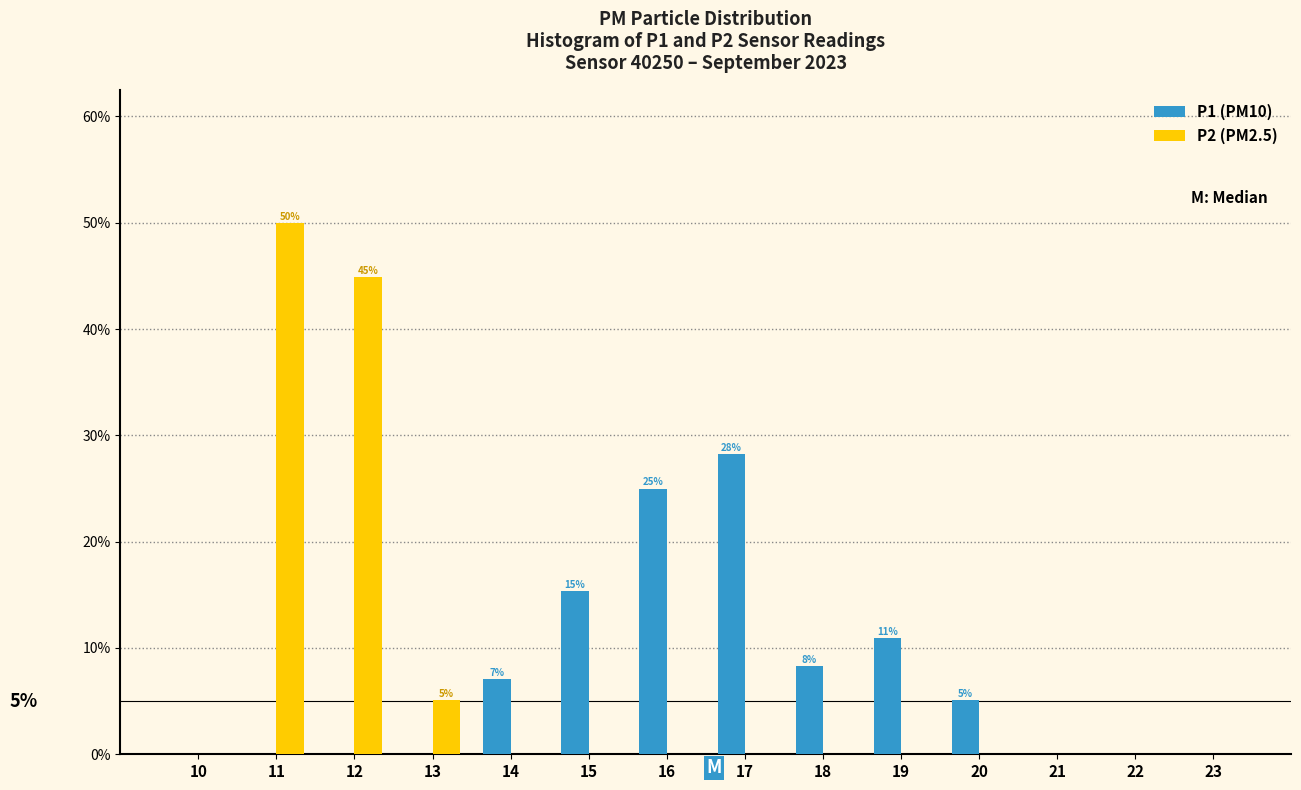

Reading left to right, what are all the values shown in this chart?

P1 (PM10): 10=0.0	11=0.0	12=0.0	13=0.0	14=7.1	15=15.4	16=25.0	17=28.2	18=8.3	19=10.9	20=5.1	21=0.0	22=0.0	23=0.0
P2 (PM2.5): 10=0.0	11=50.0	12=44.9	13=5.1	14=0.0	15=0.0	16=0.0	17=0.0	18=0.0	19=0.0	20=0.0	21=0.0	22=0.0	23=0.0